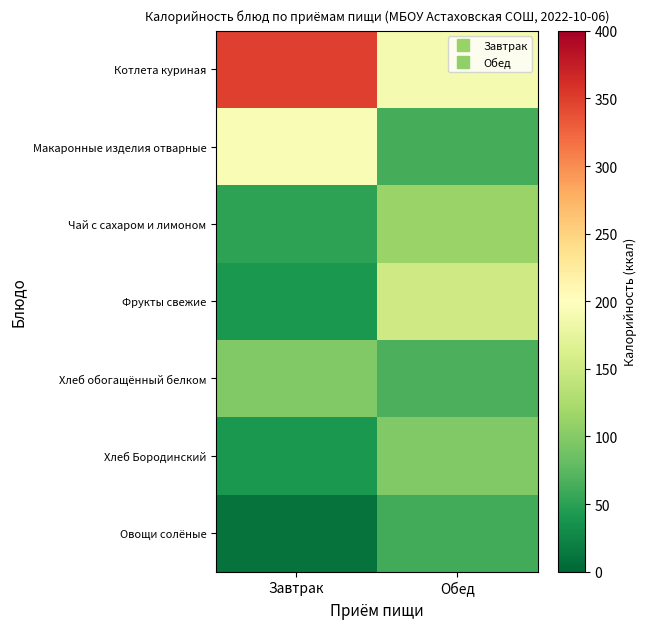

The value of Фрукты свежие at Обед is 152.5. True or false?

True